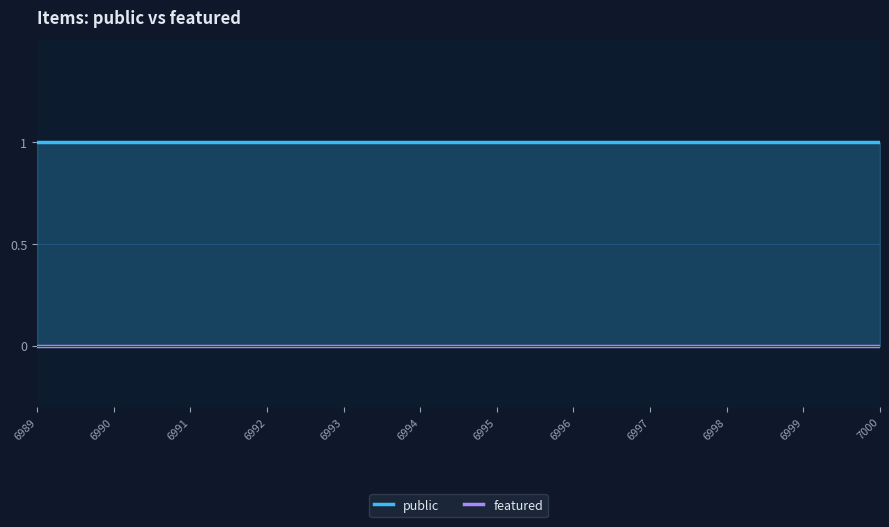

What are all the series names shown in the legend?

public, featured